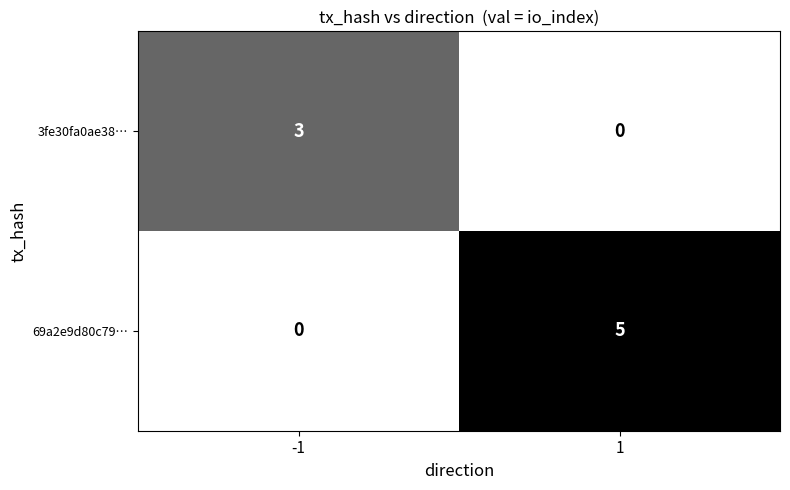

What is the difference between the 3fe30fa0ae38… values at -1 and 1?

3